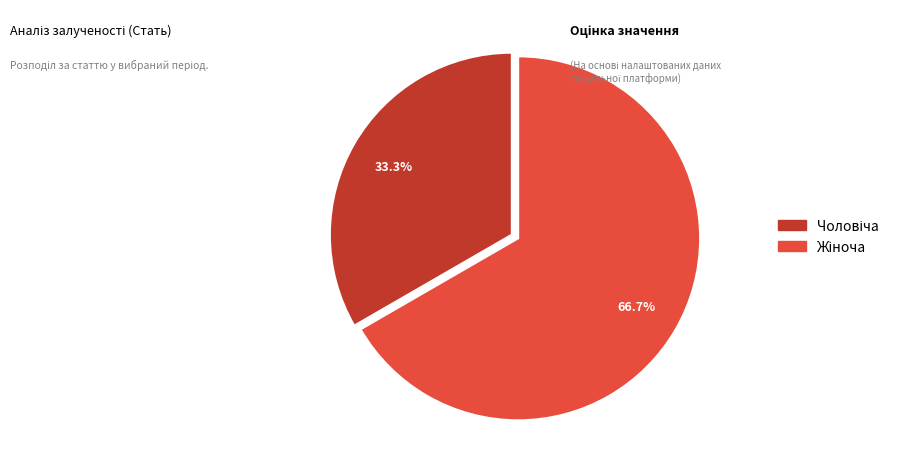

How many slices are in this pie chart?

2